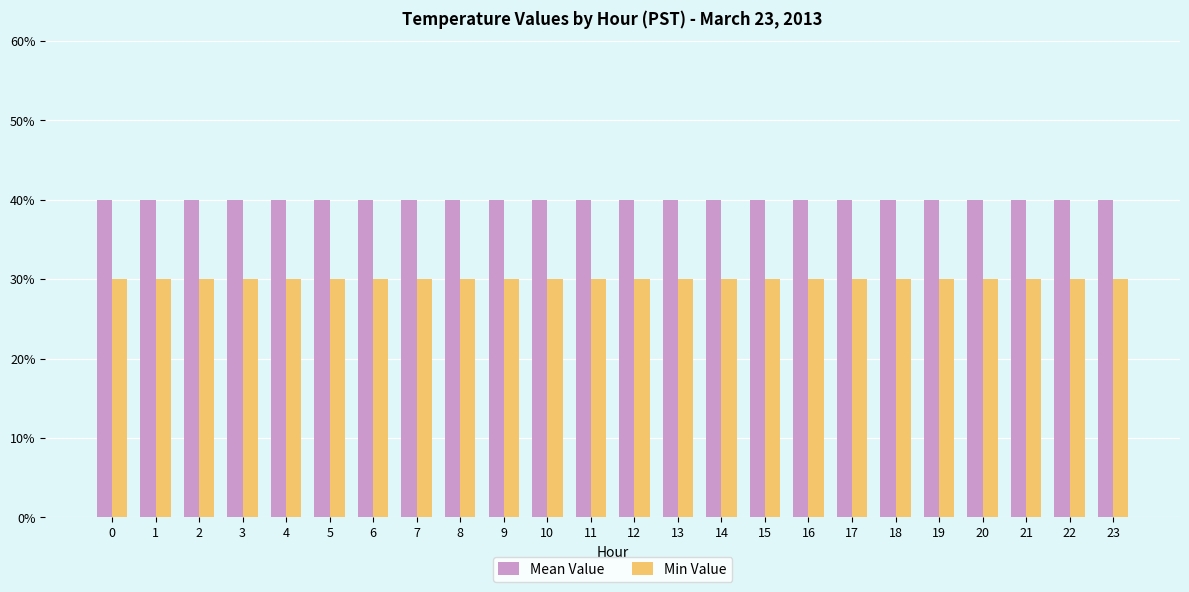

What is the highest value of the Mean Value series?

0.4